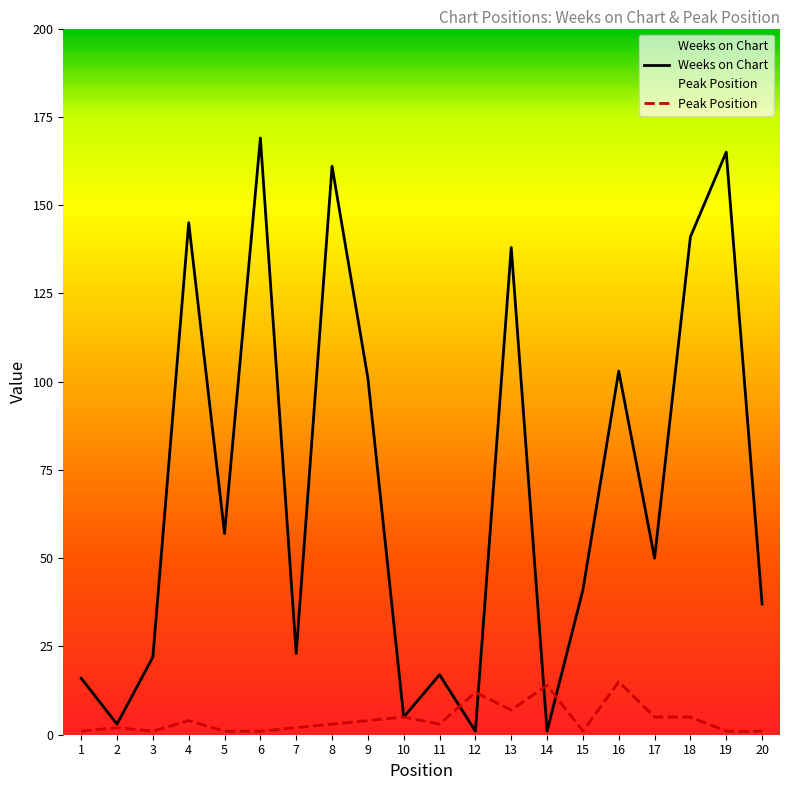

Which series changed the most between 3 and 6?

Weeks on Chart